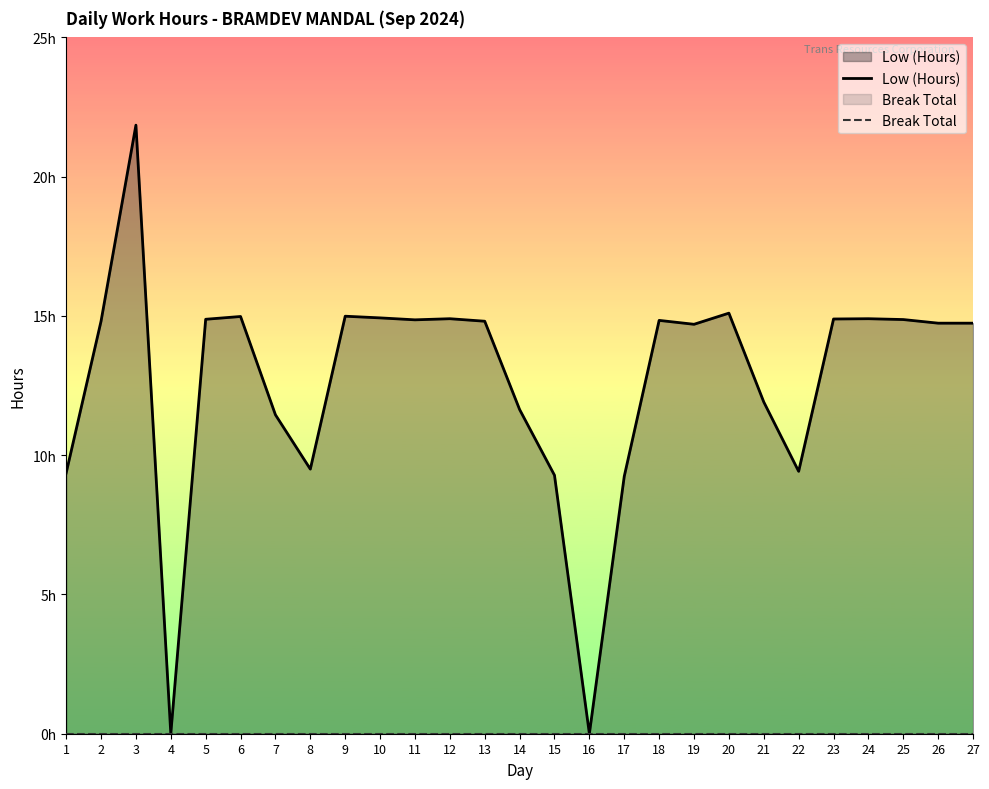

At which label is Break Total closest to 0?

1